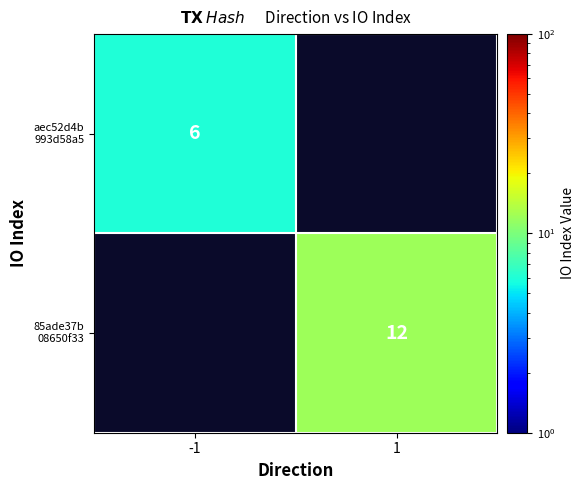

Count the number of data series in this chart.

2